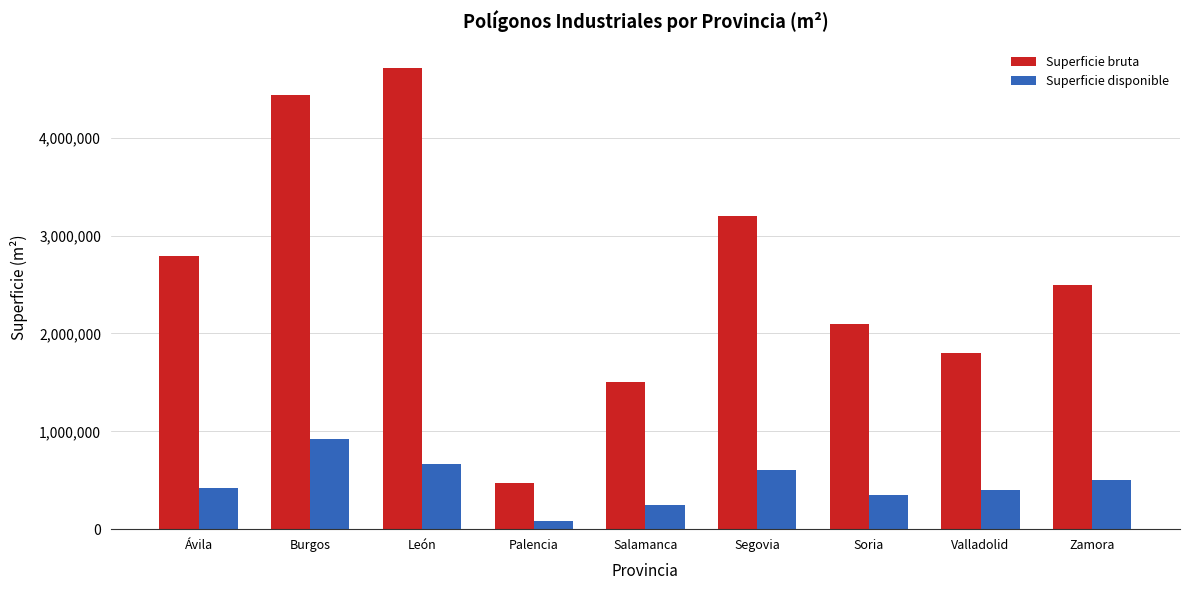

What is the sum of the Superficie disponible values at Soria and Salamanca?

600000